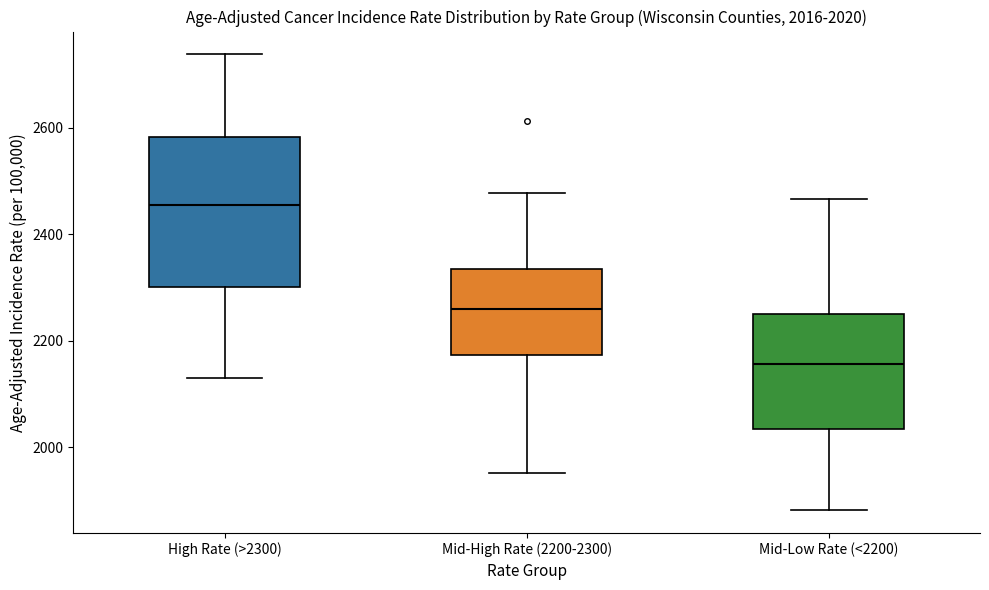

Comparing the boxes themselves (not the whiskers), which one is the tallest?

High Rate (>2300)